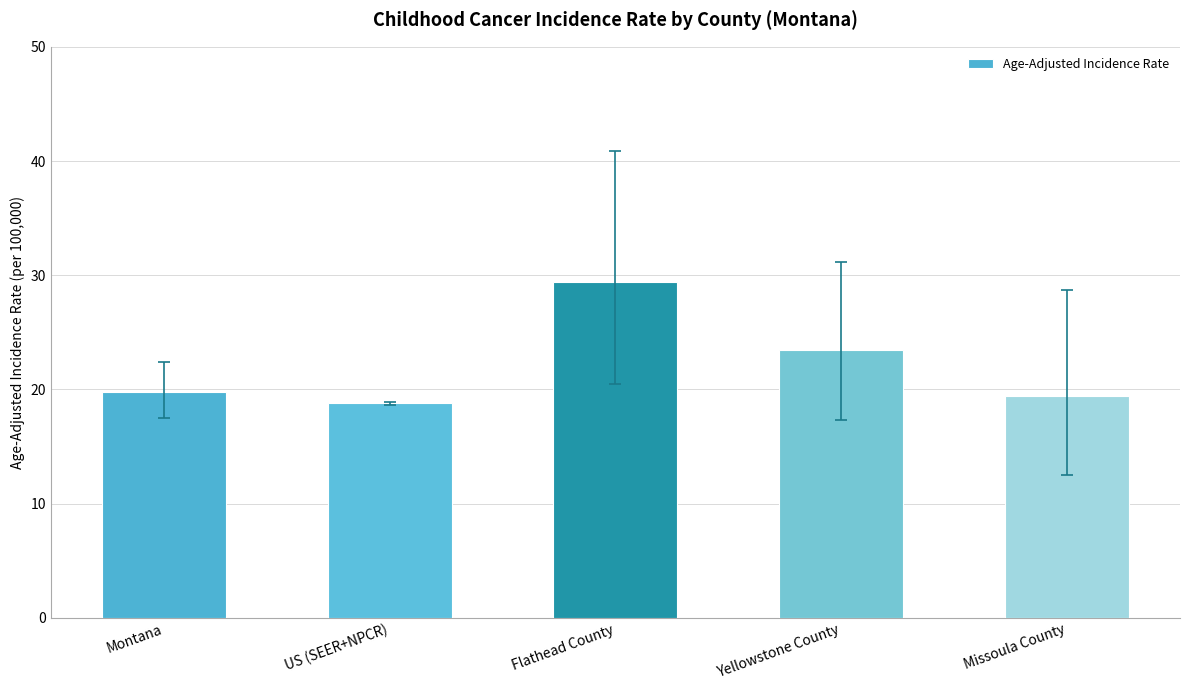

Does the chart contain any negative values?

No